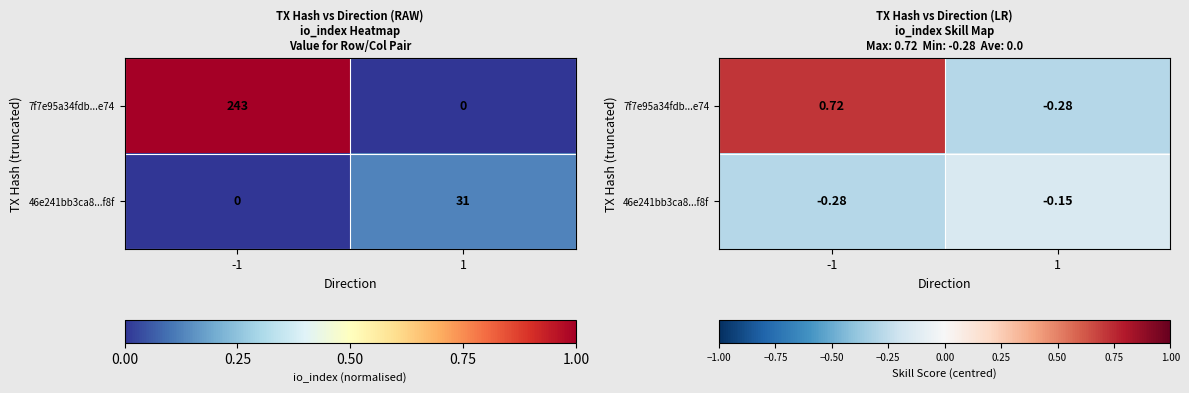

What is the difference between the 46e241bb3ca8...f8f values at 1 and -1?

0.1